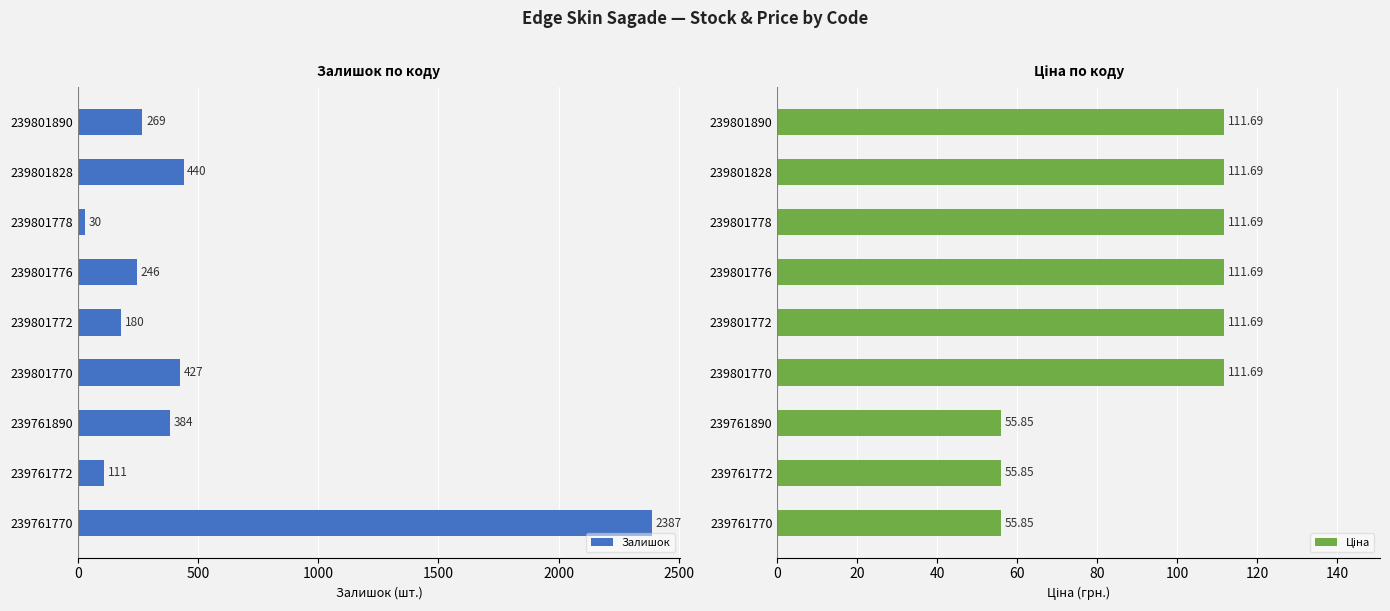

What is the value of the Ціна bar at the 6th from the left?

111.7